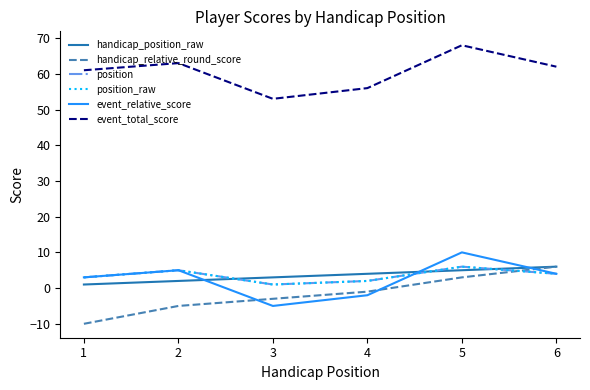

True or false: position_raw and position intersect in this chart.

False